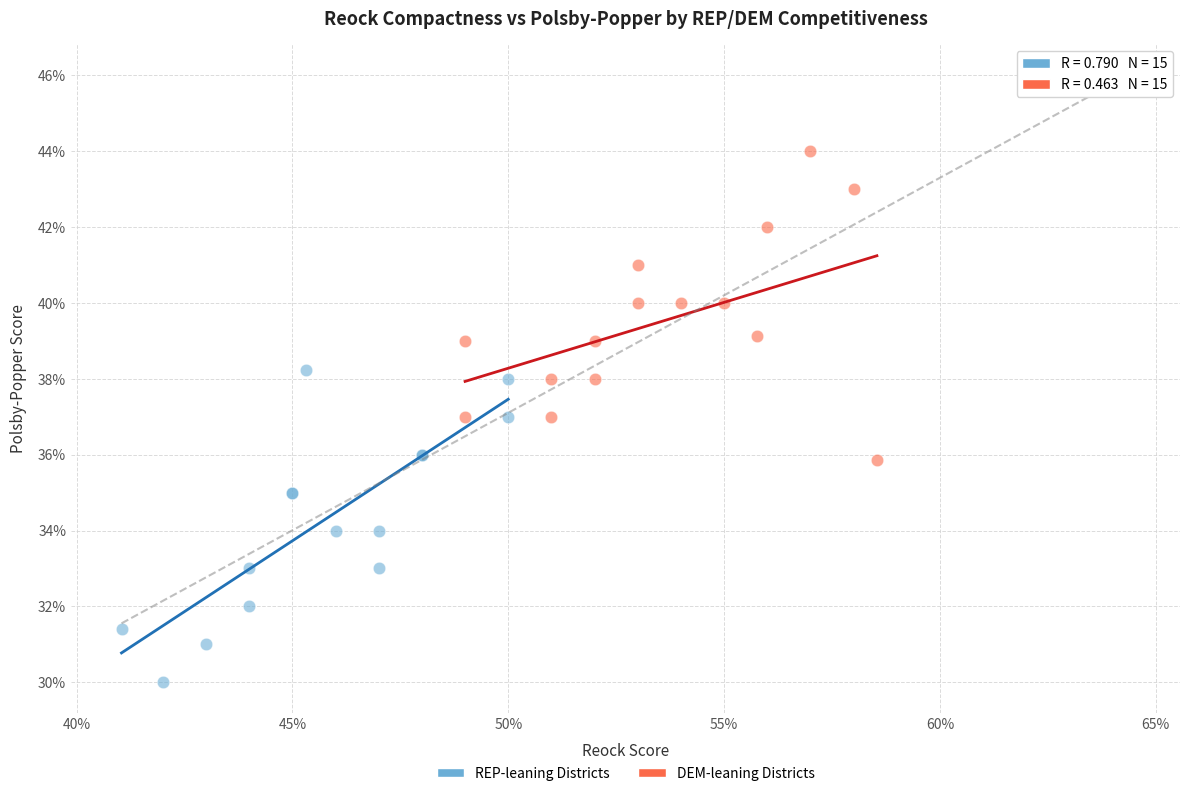

What are all the series names shown in the legend?

REP-leaning Districts, DEM-leaning Districts